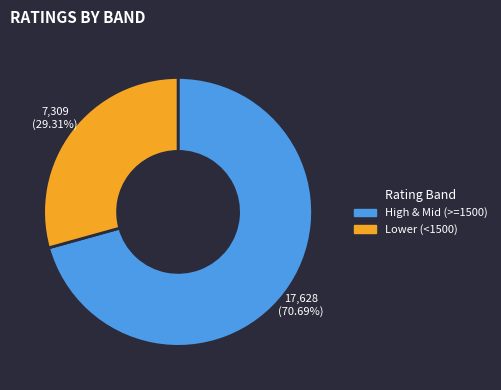

Is there any slice that represents more than half of the pie?

Yes